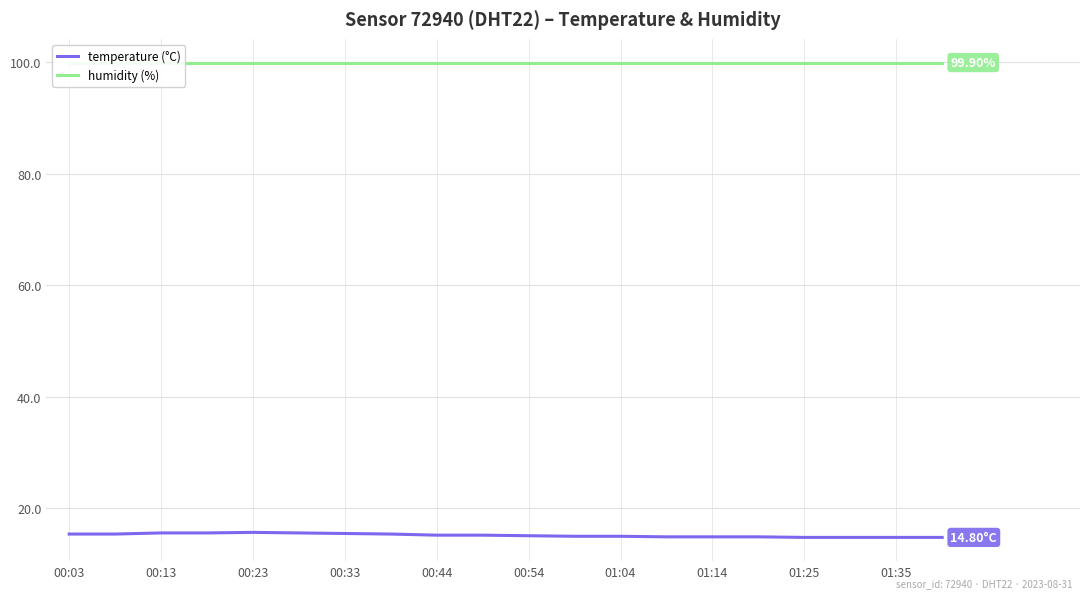

Rank the series by their average value, from lowest to highest.

temperature (°C), humidity (%)